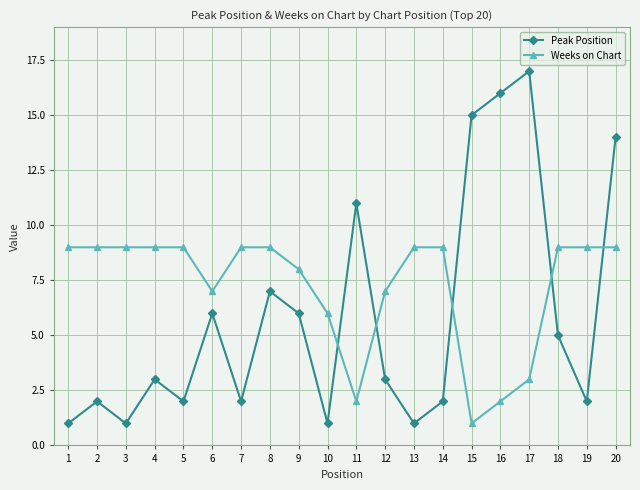

What is the minimum value for Weeks on Chart?

1